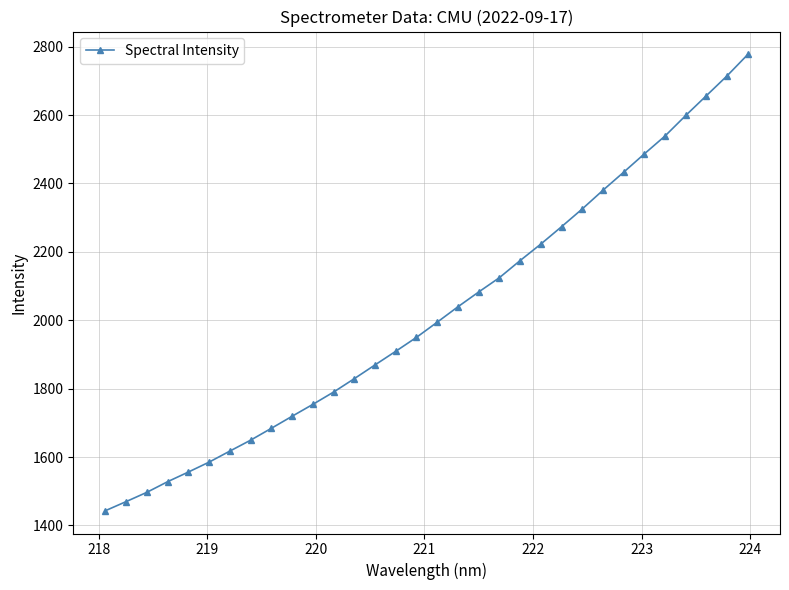

What is the sum of all values?

64678.2